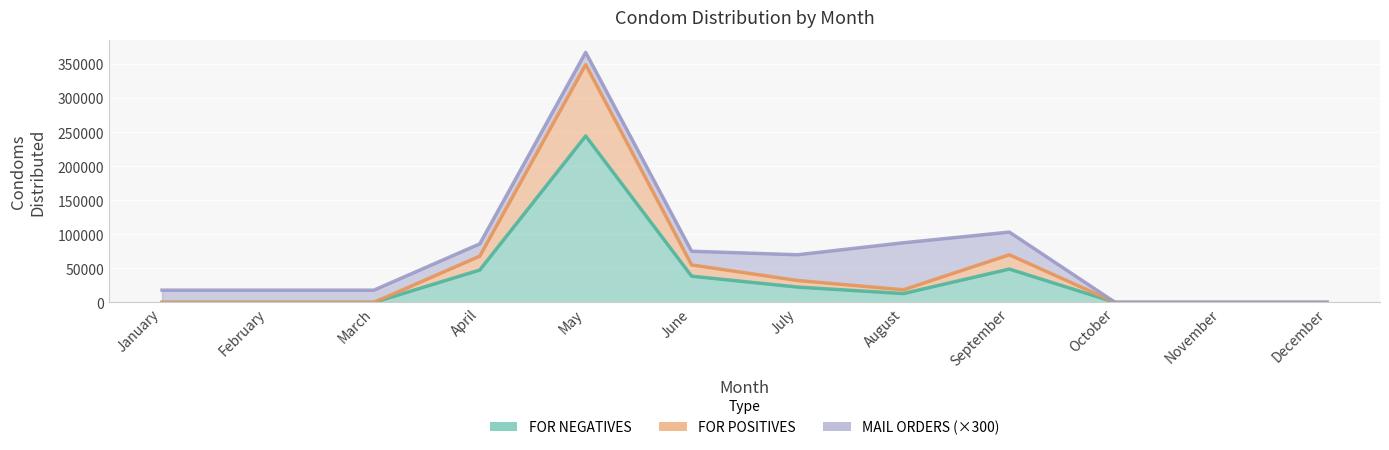

How many positive values does the FOR NEGATIVES series have?

6